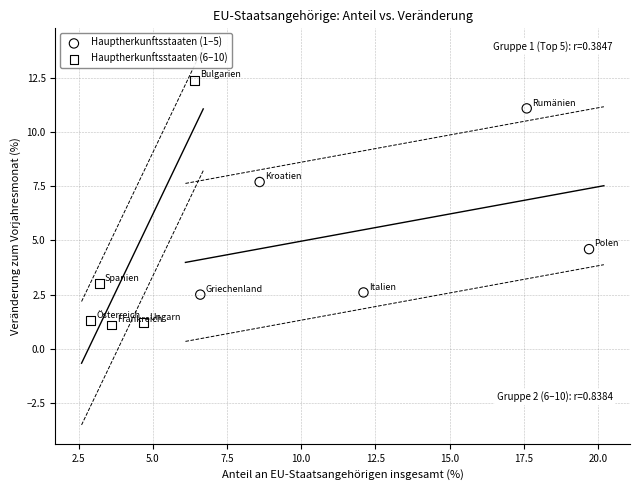

Which series reaches the maximum Y coordinate?

Hauptherkunftsstaaten (6–10)